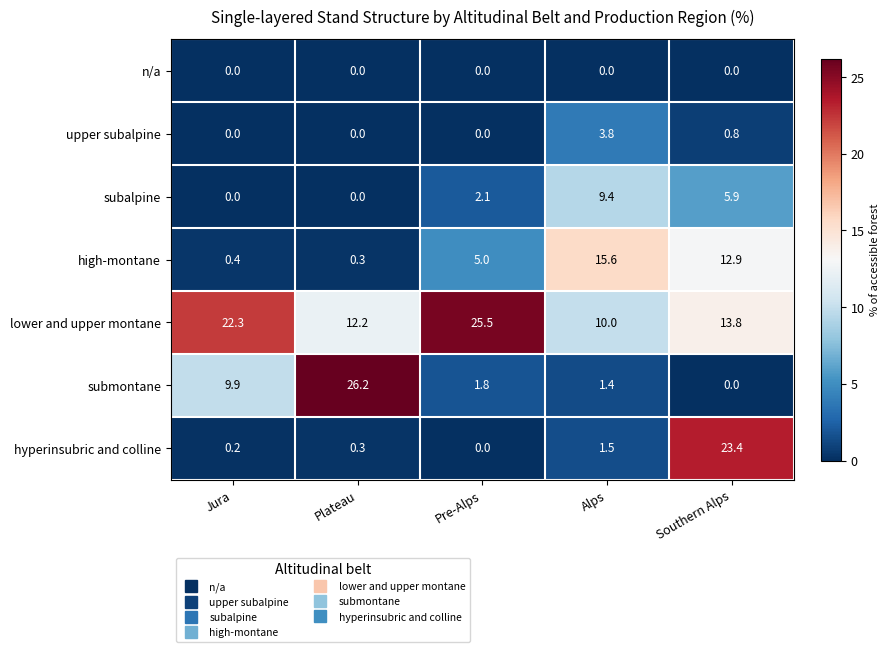

True or false: hyperinsubric and colline has a value of 0.3 at Plateau.

True